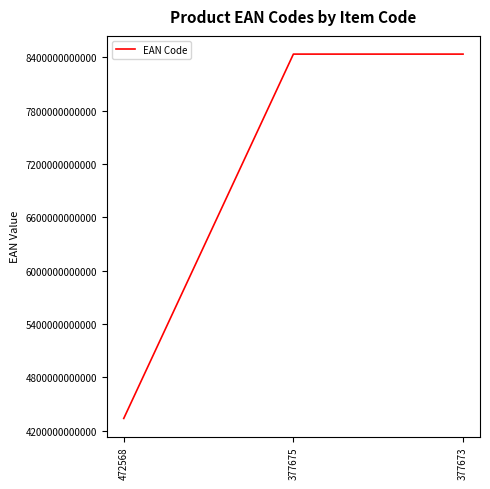

What is the minimum value shown in the chart?

4337125011854